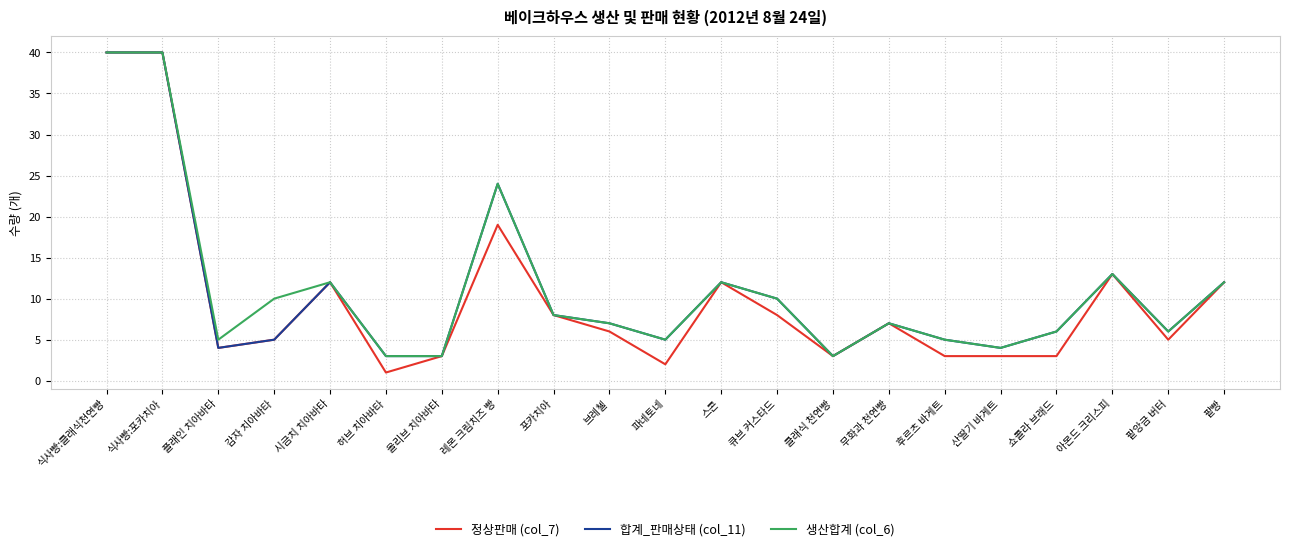

What is the sum of the 합계_판매상태 (col_11) values at 레몬 크림치즈 빵 and 플래인 치아바타?

28